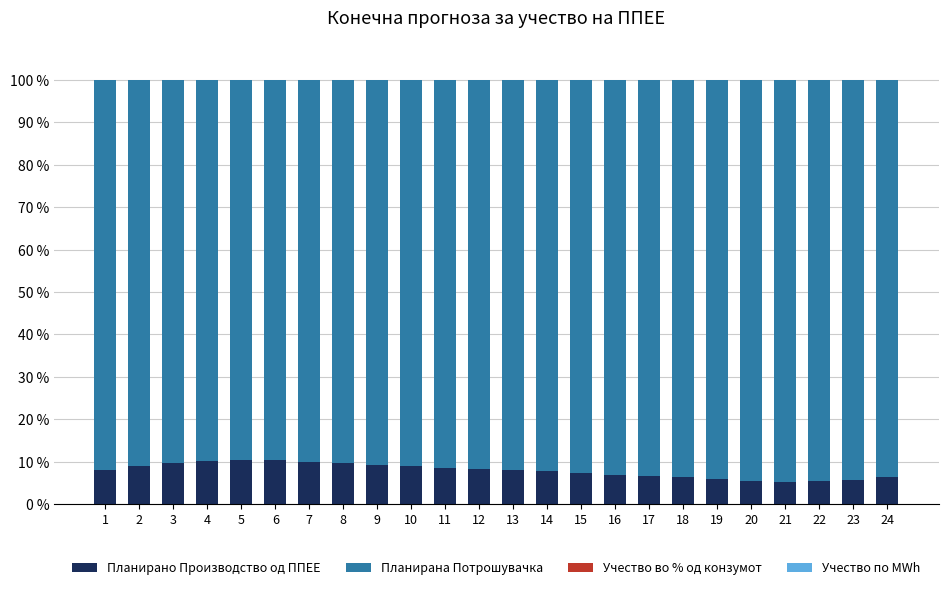

What is the sum of all Планирано Производство од ППЕЕ values?

189.7